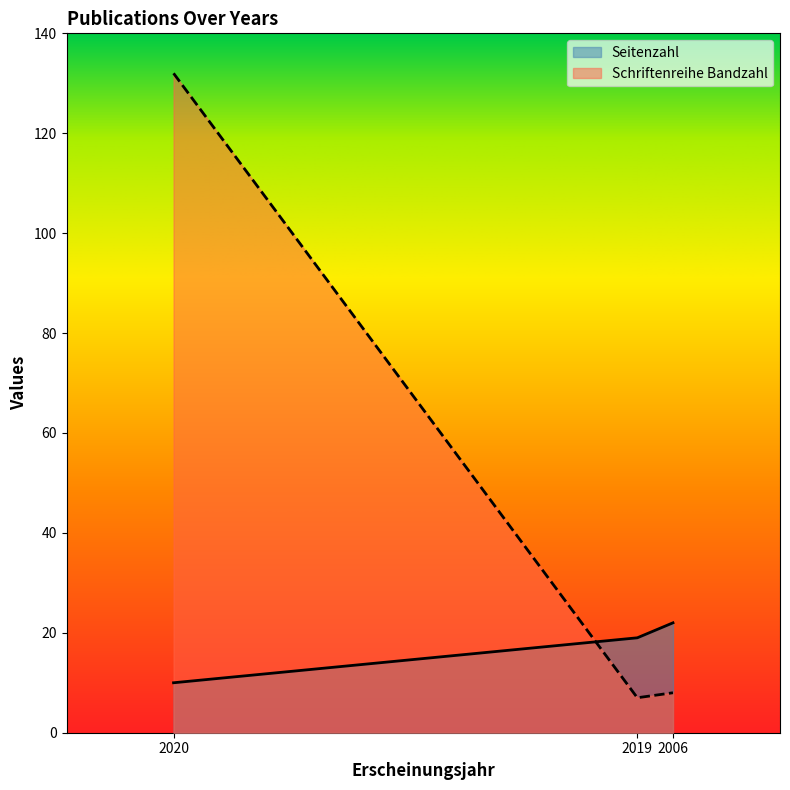

True or false: Seitenzahl has a value of 13 at 2006.

False